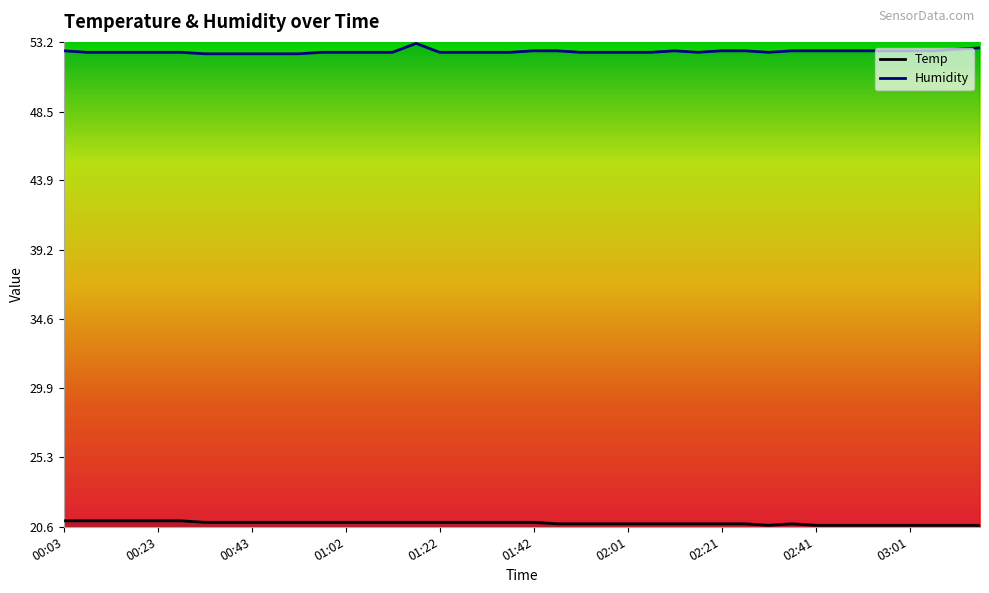

Which category has the highest value in the Temp series?

00:03